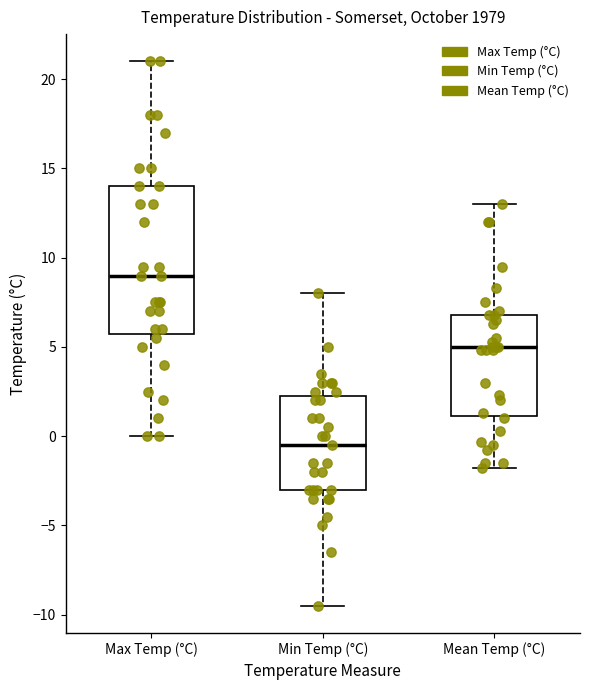

Reading left to right, transcribe this box plot: for each box, give where its median line is, the range the box spans, and where its two whiskers end, as read against the y-axis. The values are not printed on the chart, so give them approximately, as read against the axis.

Max Temp (°C): median 9.0, box 6.0 to 14.0, whiskers 0.0 to 21.0
Min Temp (°C): median -0.5, box -3.0 to 2.5, whiskers -9.5 to 8.0
Mean Temp (°C): median 5.0, box 1.0 to 7.0, whiskers -2.0 to 13.0